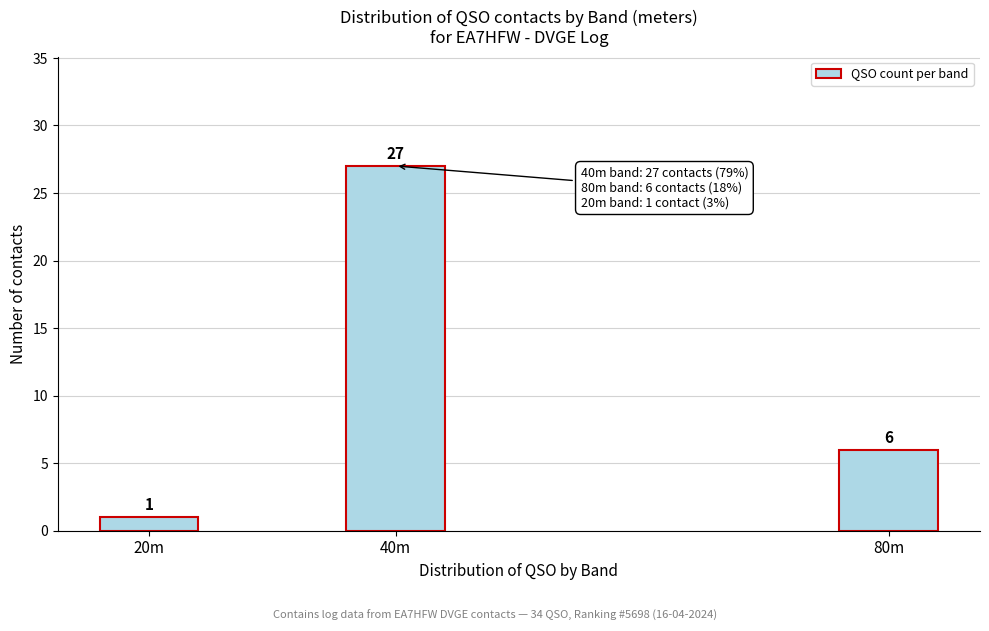

Reading right to left, transcribe all the data shown in this chart.

6	27	1